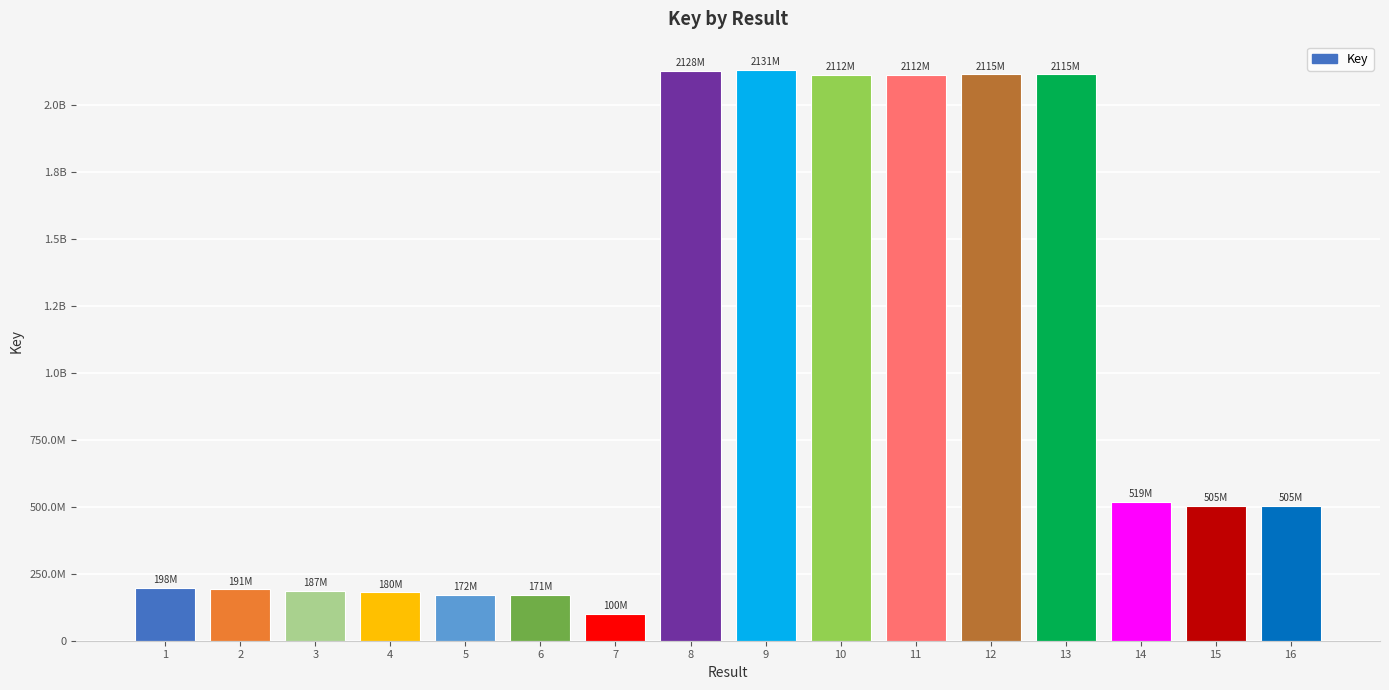

List the labels in order of value, smallest first.

7, 6, 5, 4, 3, 2, 1, 15, 16, 14, 10, 11, 13, 12, 8, 9